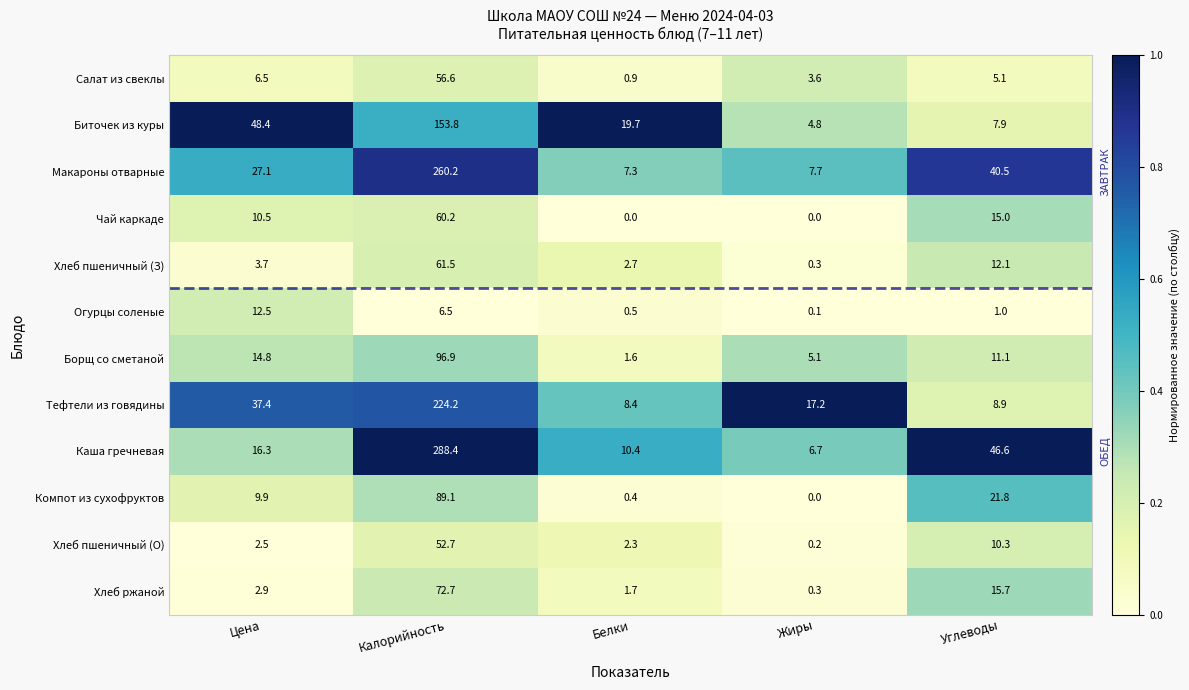

What is the difference between the maximum and second lowest values in the Хлеб пшеничный (З) series?

58.8